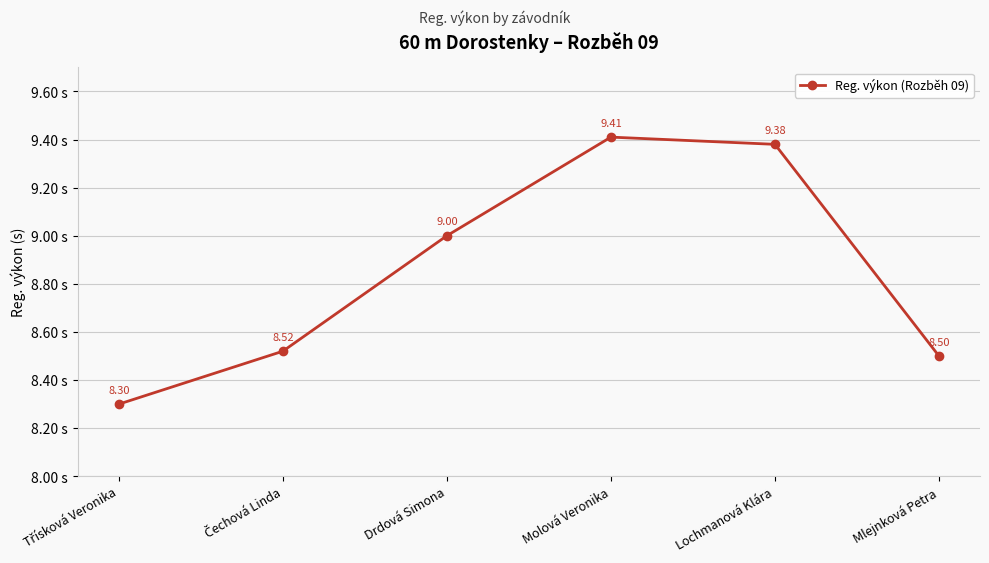

What is the difference between the maximum and minimum values?

1.1